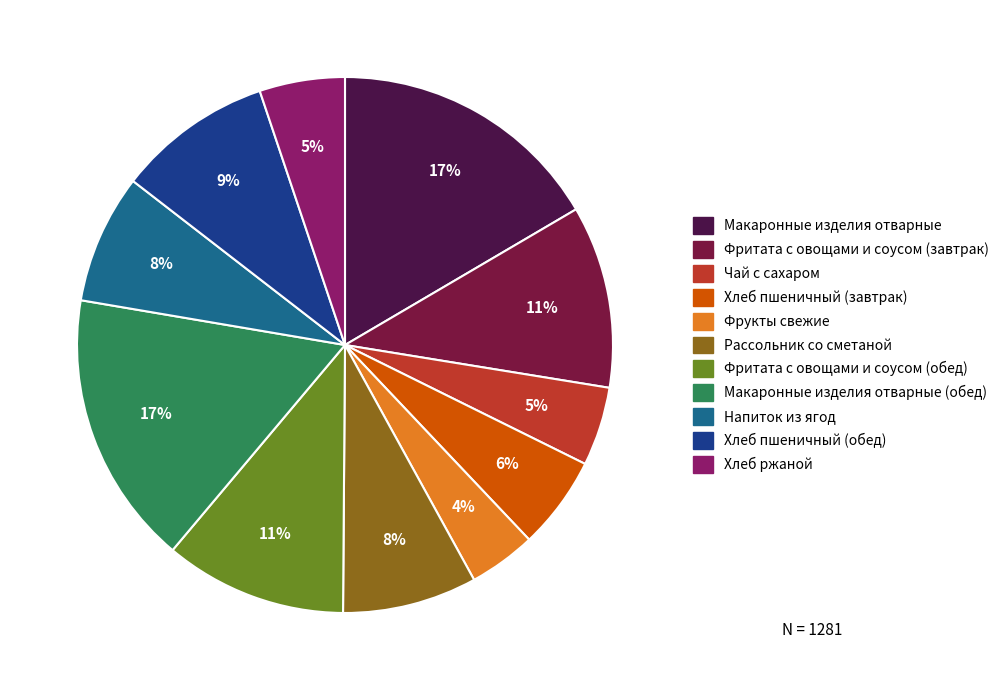

Does any single category account for the majority?

No